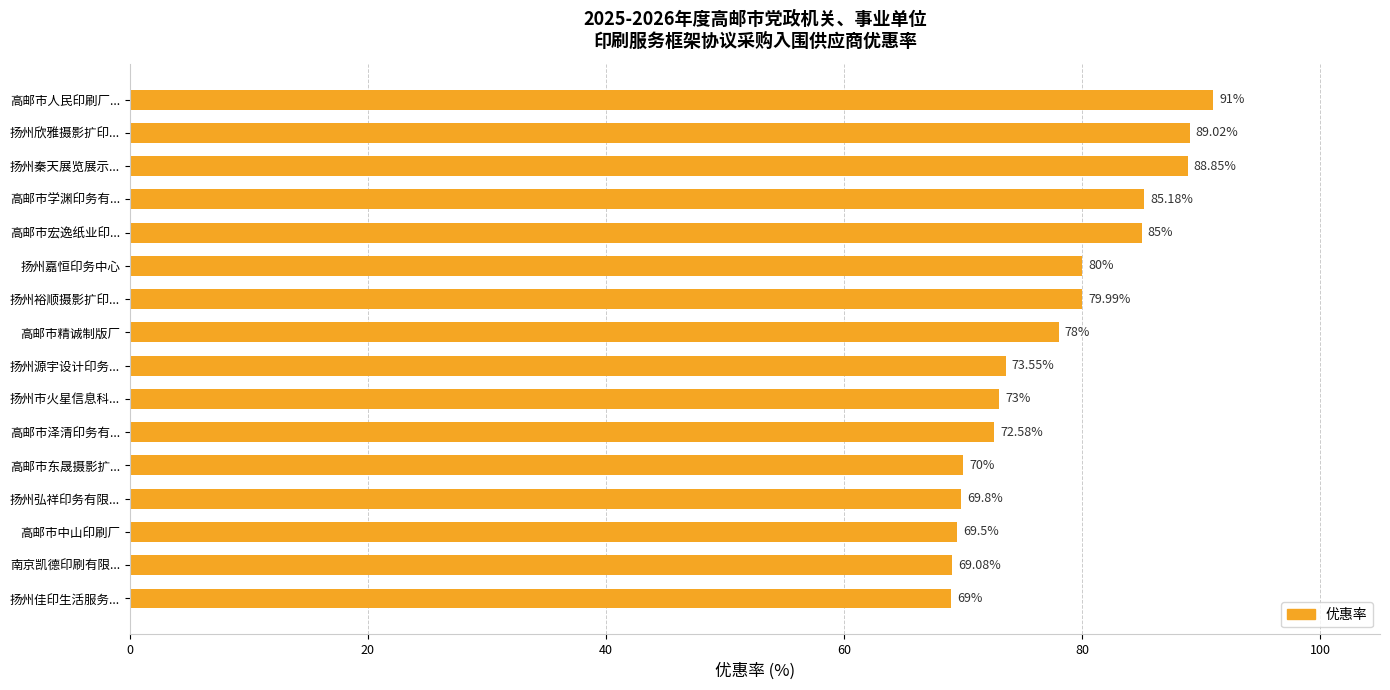

Does the chart contain any negative values?

No